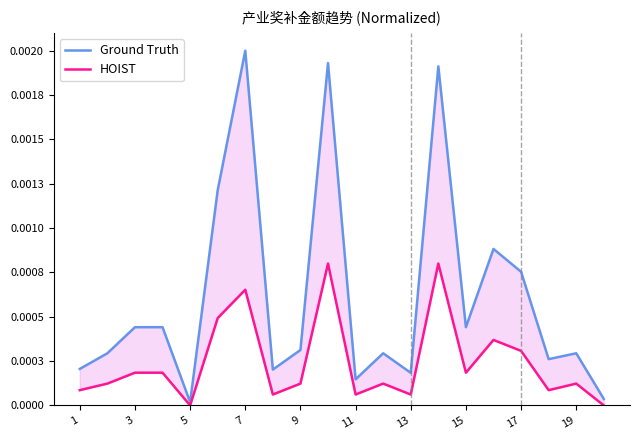

What are all the series names shown in the legend?

Ground Truth, HOIST